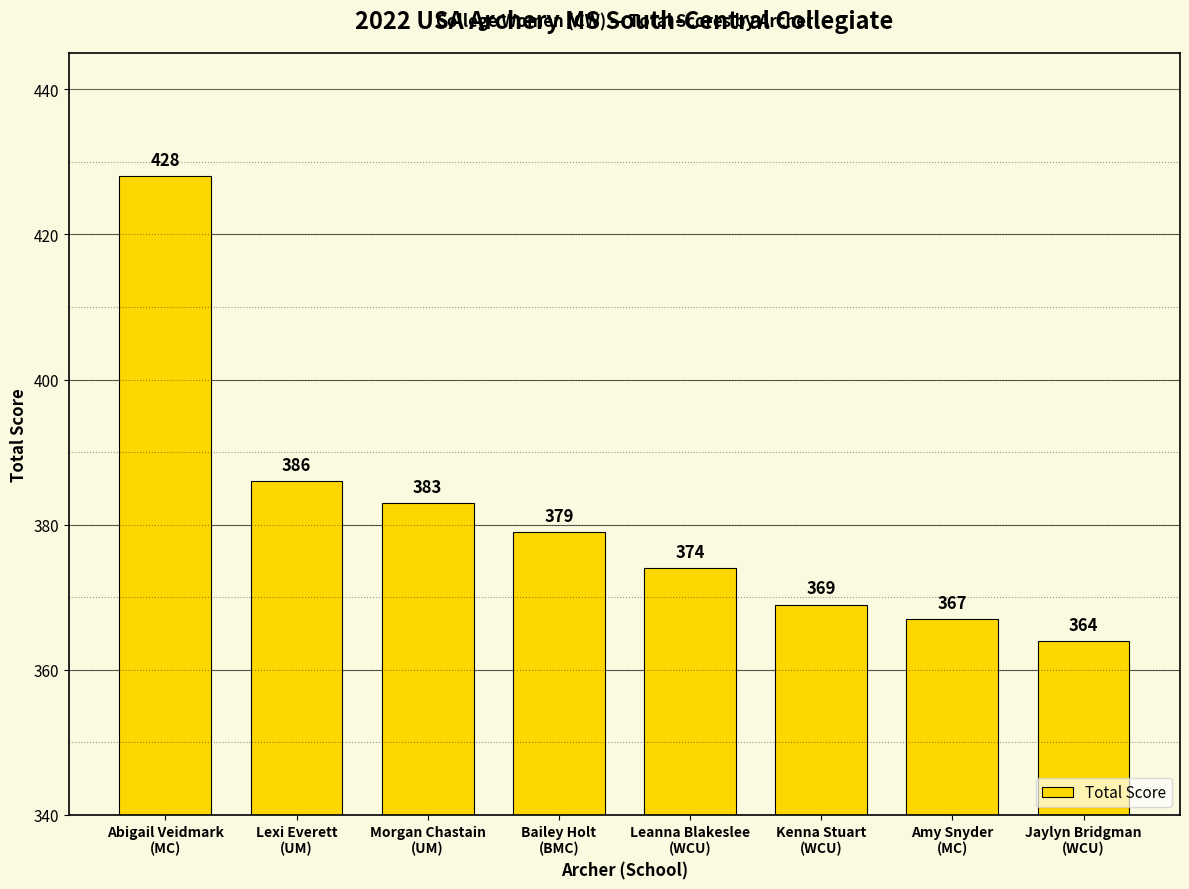

The value at Morgan Chastain
(UM) is 578. True or false?

False